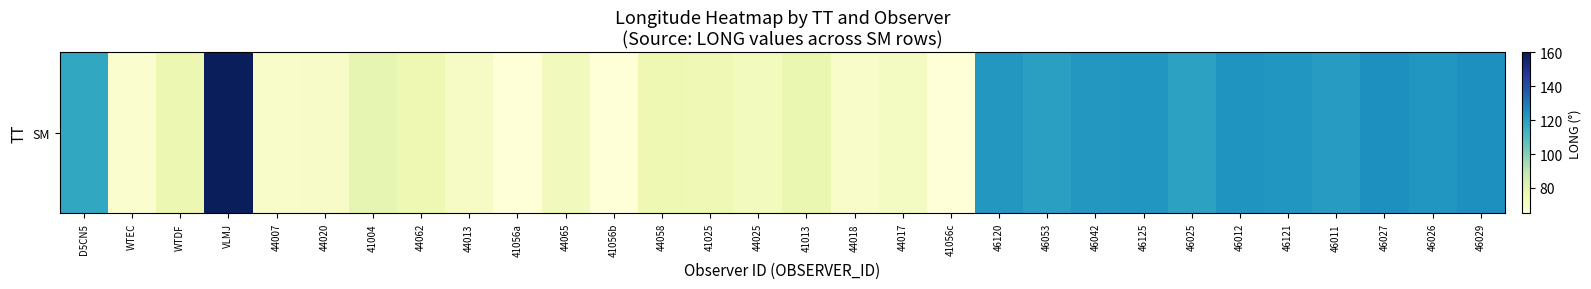

What is the change in value from WTEC to WTDF?

+8.6